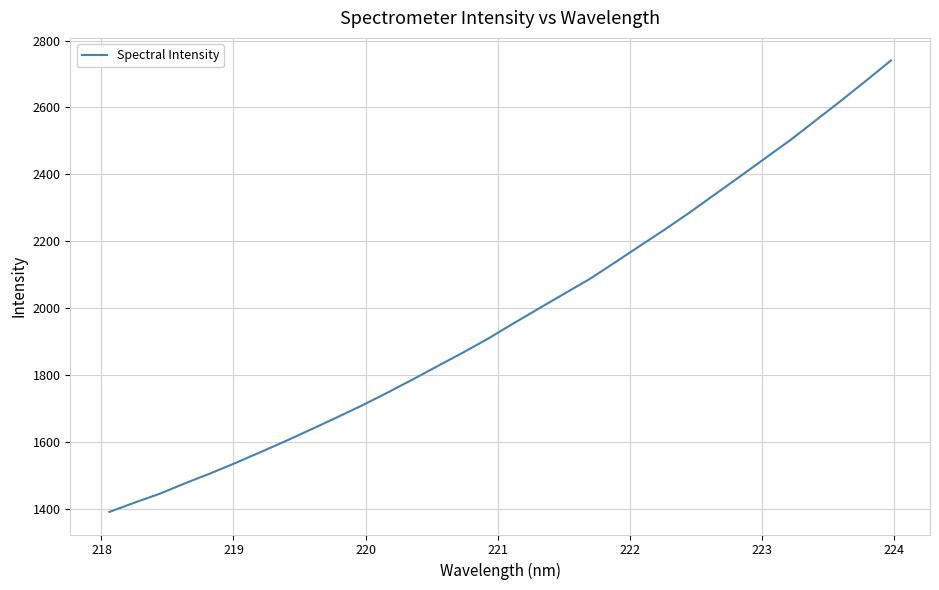

Reading left to right, list all the values displayed in this chart.

1391.3	1419.2	1445.8	1476.9	1506.4	1537.6	1570.4	1603.6	1638.1	1673.2	1709.0	1747.0	1786.3	1826.7	1866.8	1908.6	1953.9	1998.1	2042.0	2085.4	2134.5	2184.5	2234.1	2285.5	2339.5	2393.4	2447.9	2502.1	2560.5	2619.0	2679.1	2740.4